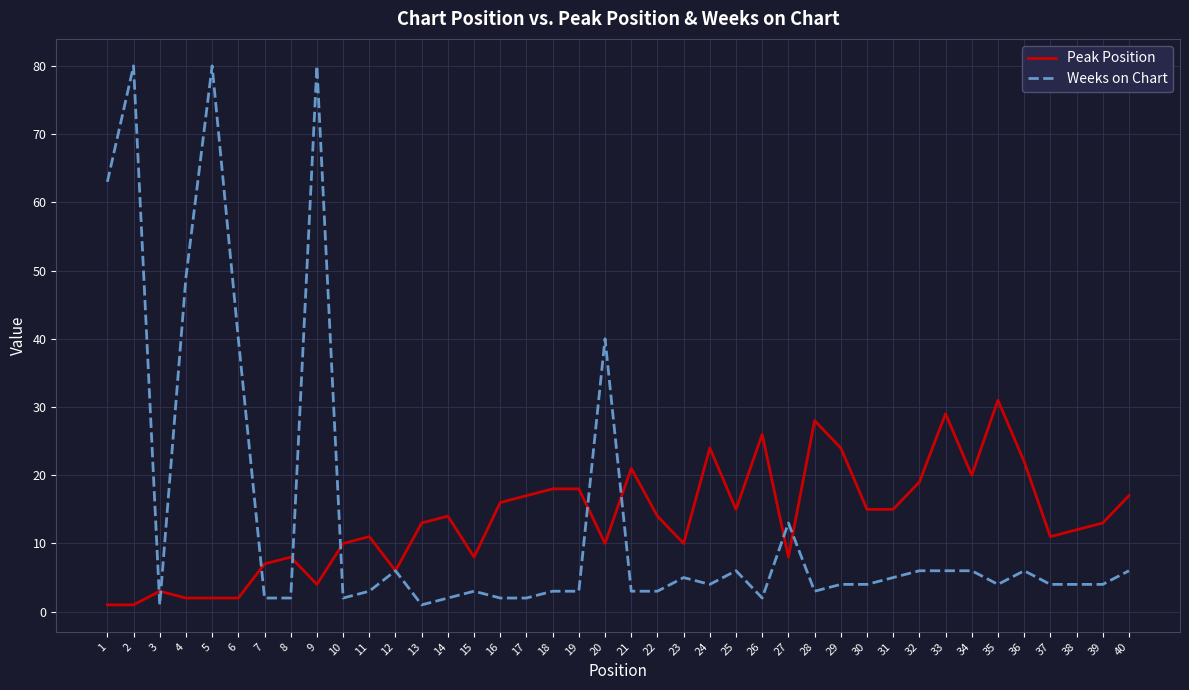

Is the value of Weeks on Chart at 24 greater than the value of Peak Position at 11?

No